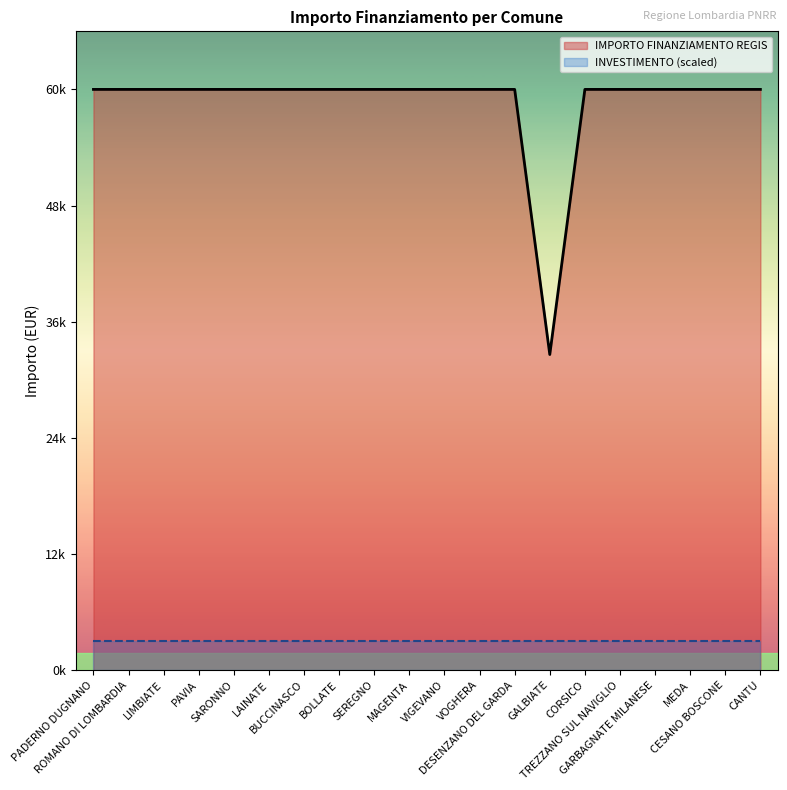

Reading left to right, extract all data points from this chart.

PADERNO DUGNANO=59966	ROMANO DI LOMBARDIA=59966	LIMBIATE=59966	PAVIA=59966	SARONNO=59966	LAINATE=59966	BUCCINASCO=59966	BOLLATE=59966	SEREGNO=59966	MAGENTA=59966	VIGEVANO=59966	VOGHERA=59966	DESENZANO DEL GARDA=59966	GALBIATE=32589	CORSICO=59966	TREZZANO SUL NAVIGLIO=59966	GARBAGNATE MILANESE=59966	MEDA=59966	CESANO BOSCONE=59966	CANTU=59966